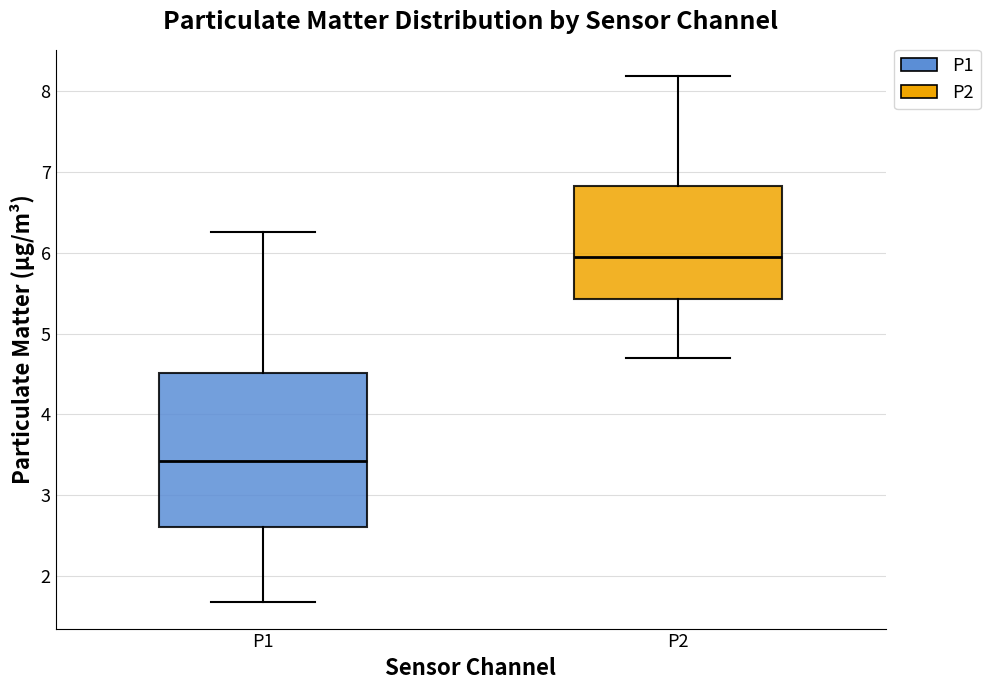

Reading left to right, read every box against the y-axis: the position of its median line, the range the box covers, and the ends of its whiskers. The values are not printed on the chart, so give them approximately, as read against the axis.

P1: median 3.4, box 2.6 to 4.5, whiskers 1.7 to 6.3
P2: median 6.0, box 5.4 to 6.8, whiskers 4.7 to 8.2